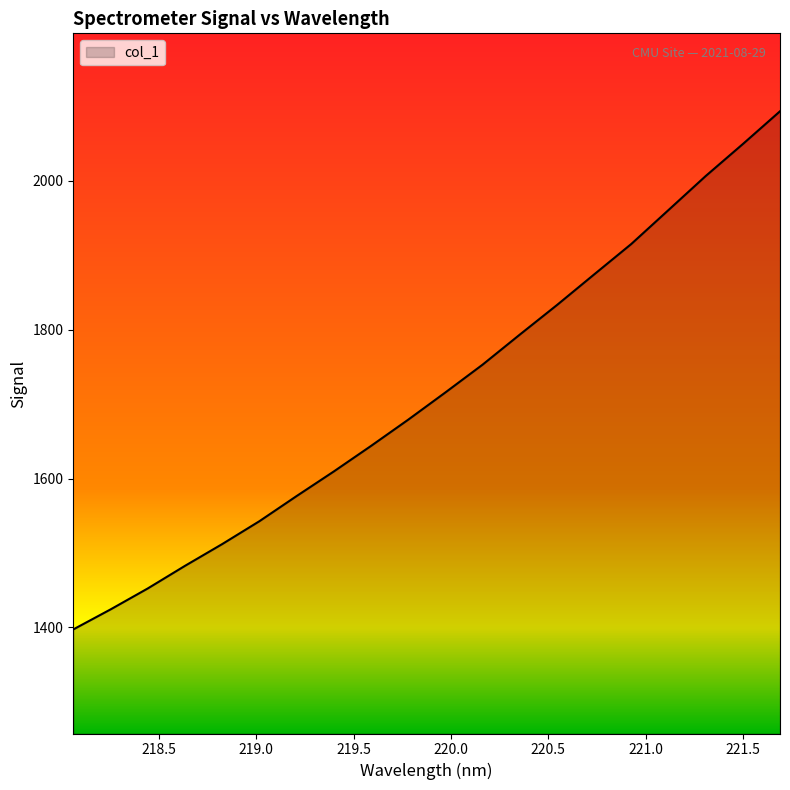

What is the greatest value displayed?

2093.1